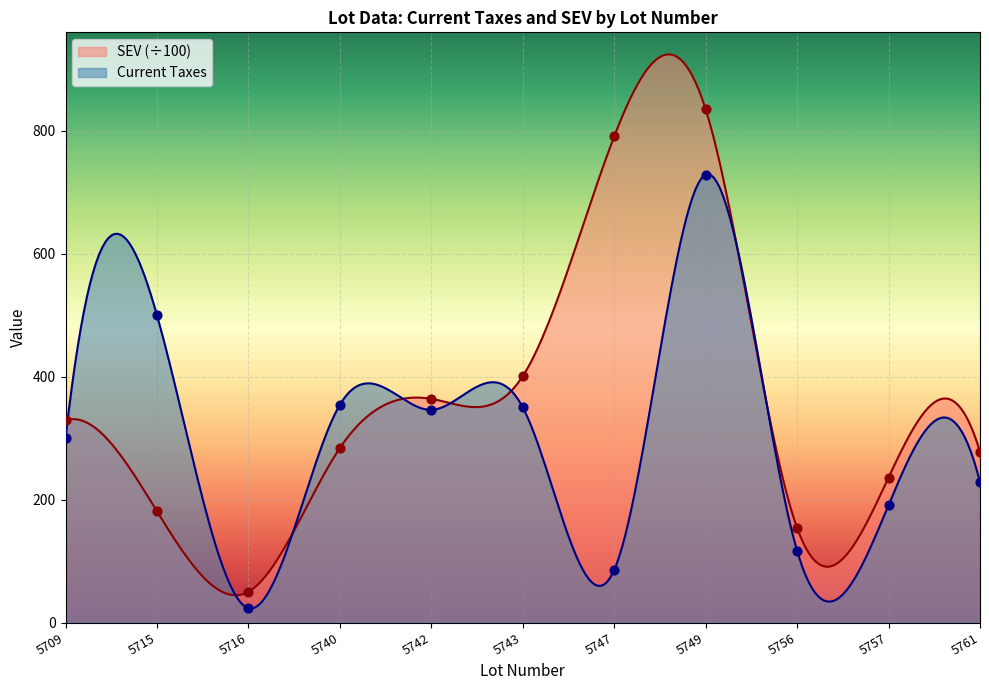

Which series has the widest spread of Y values?

SEV